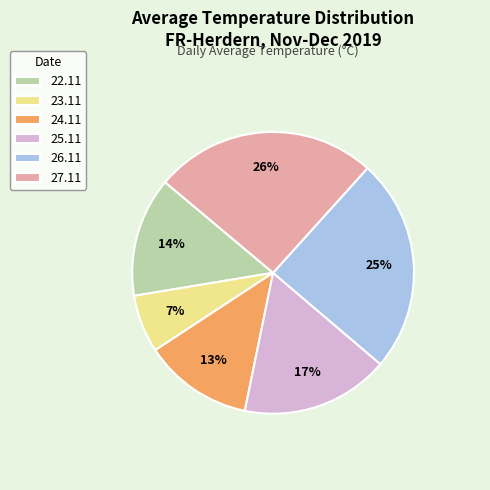

Combined, do 27.11 and 25.11 account for over 50%?

No